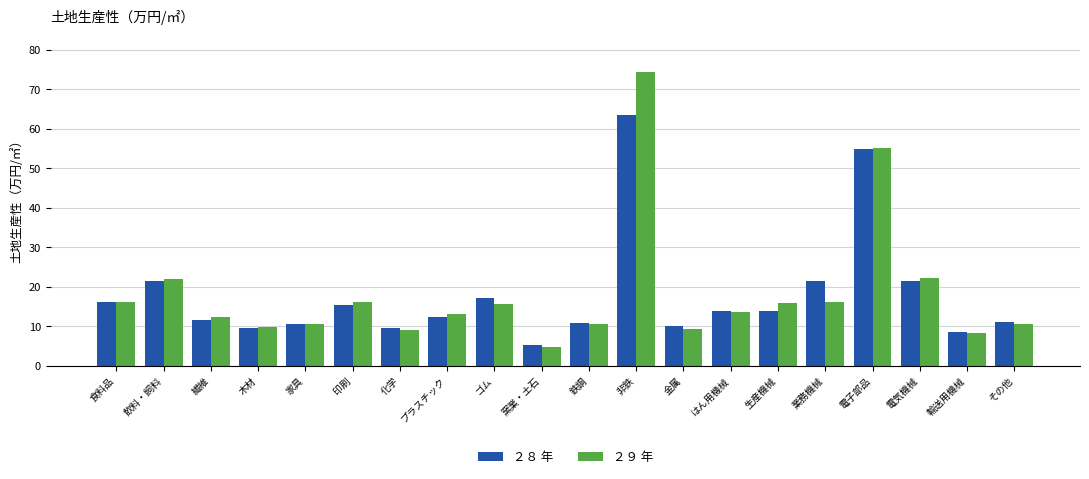

The value of ２８ 年 at 電子部品 is 54.9. True or false?

True